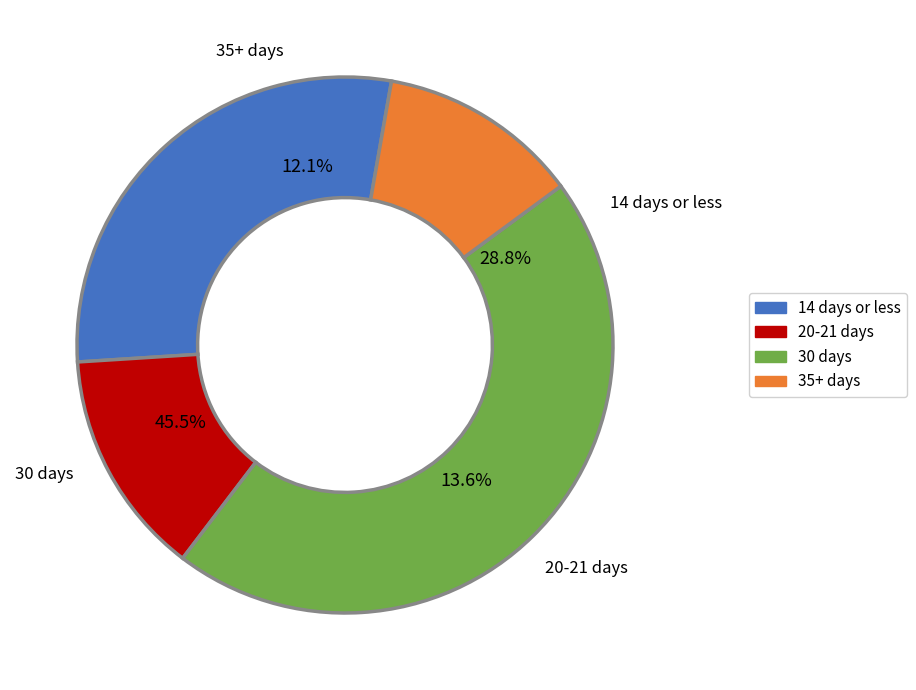

Is there any slice that represents more than half of the pie?

No